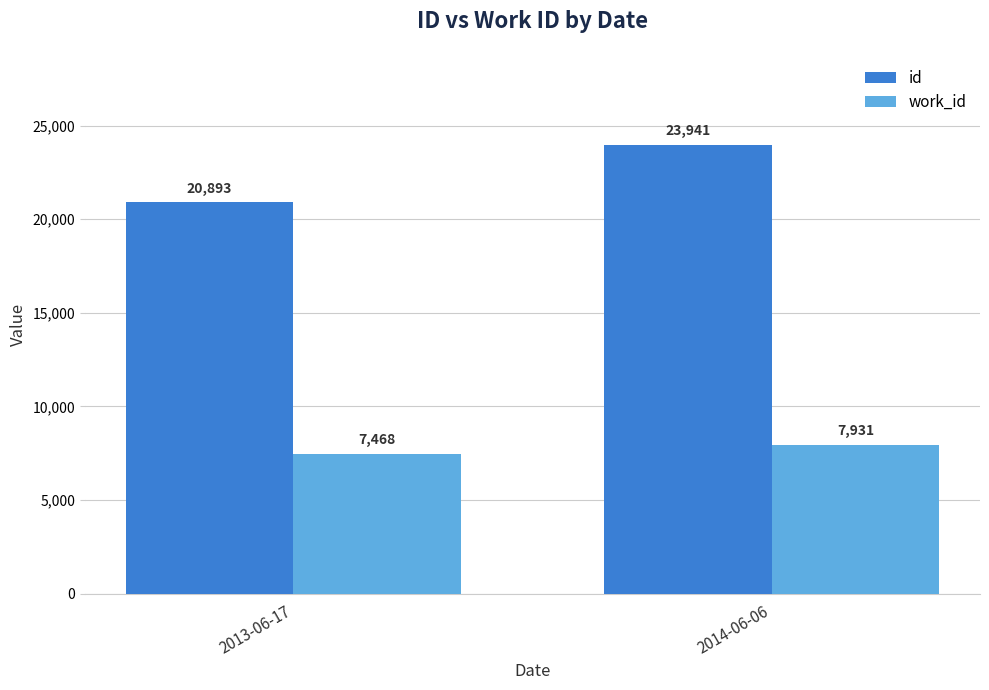

Is it true that id equals 20893 at 2013-06-17?

True